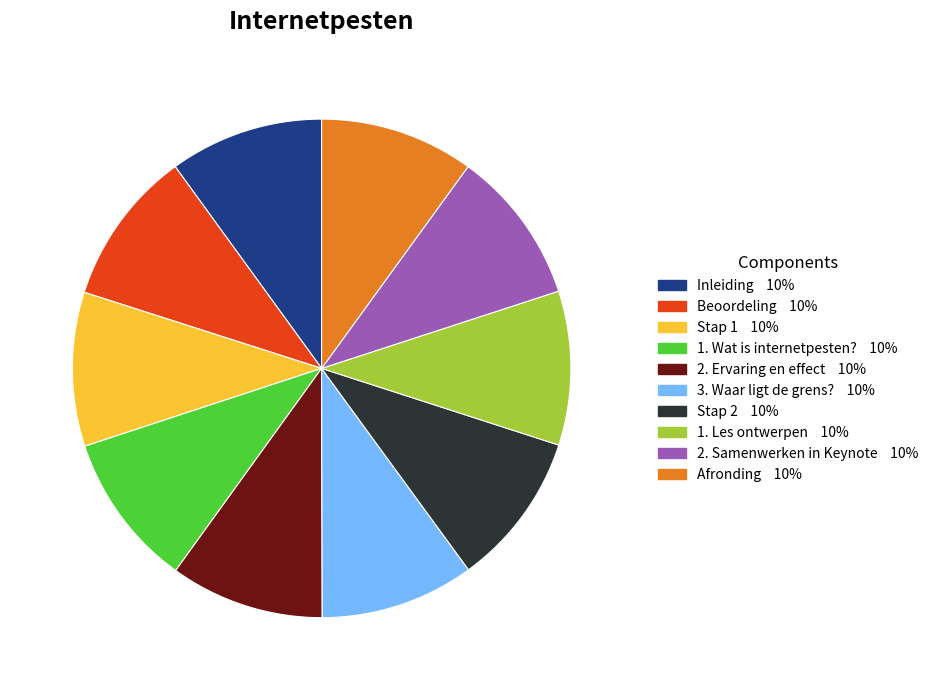

True or false: 2. Ervaring en effect accounts for 1% of the total.

False